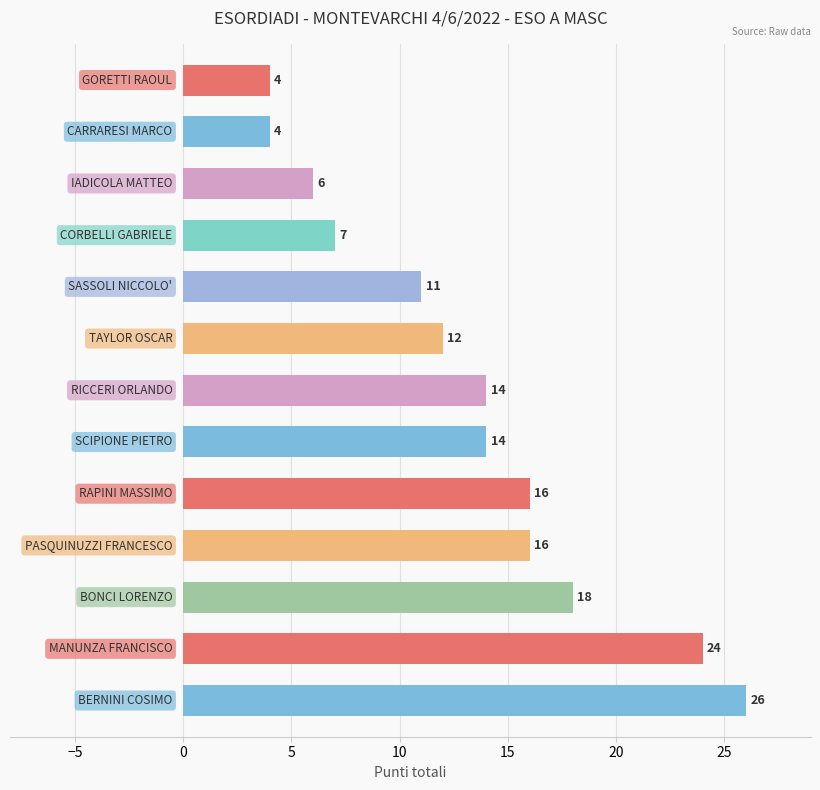

What is the difference between the maximum and minimum values?

22